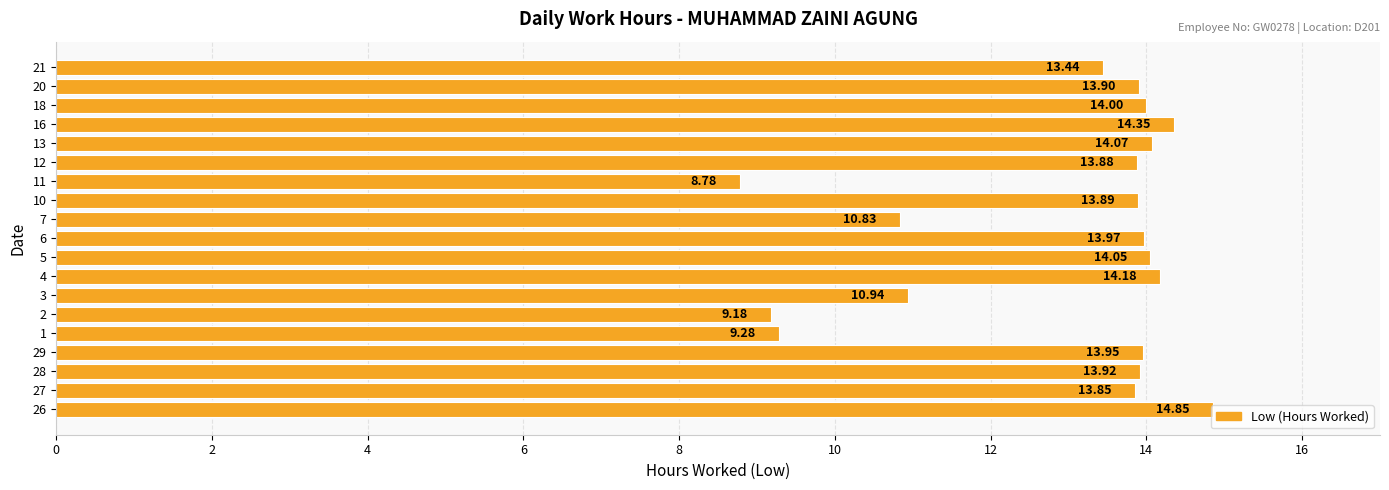

What is the sum of the values at 6 and 10?

27.9